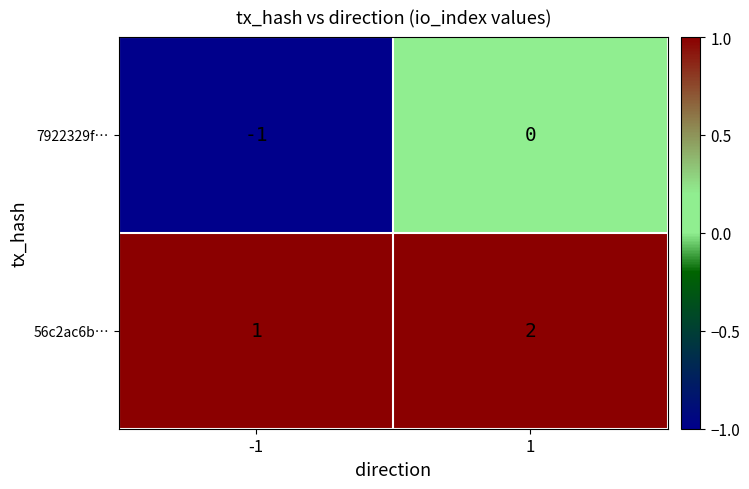

How many distinct data groups are displayed?

2